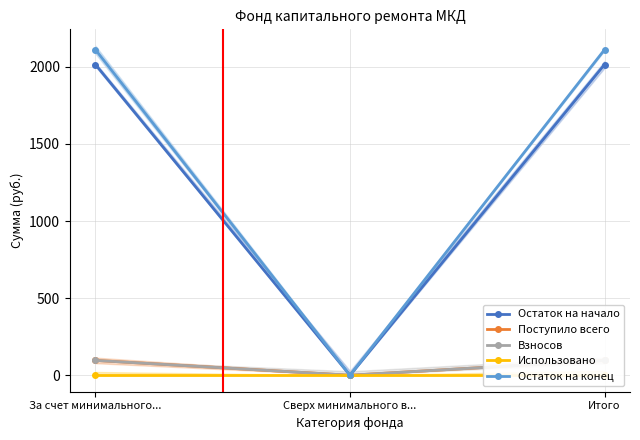

Which label corresponds to the smallest value in the chart?

Сверх минимального в...